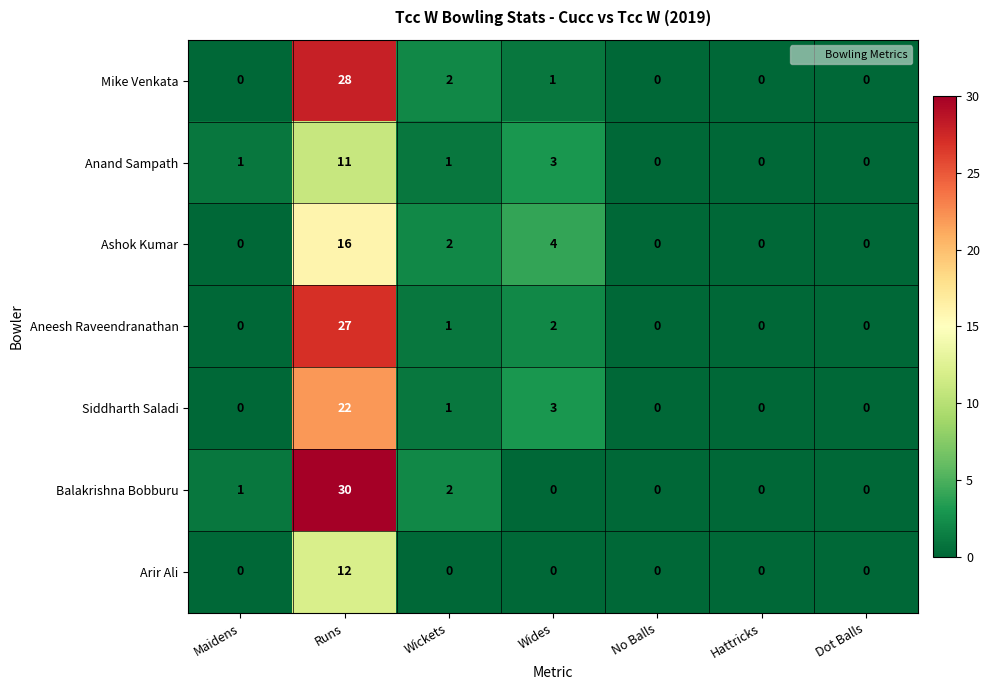

List the series in order of their peak value, highest first.

Balakrishna Bobburu, Mike Venkata, Aneesh Raveendranathan, Siddharth Saladi, Ashok Kumar, Arir Ali, Anand Sampath